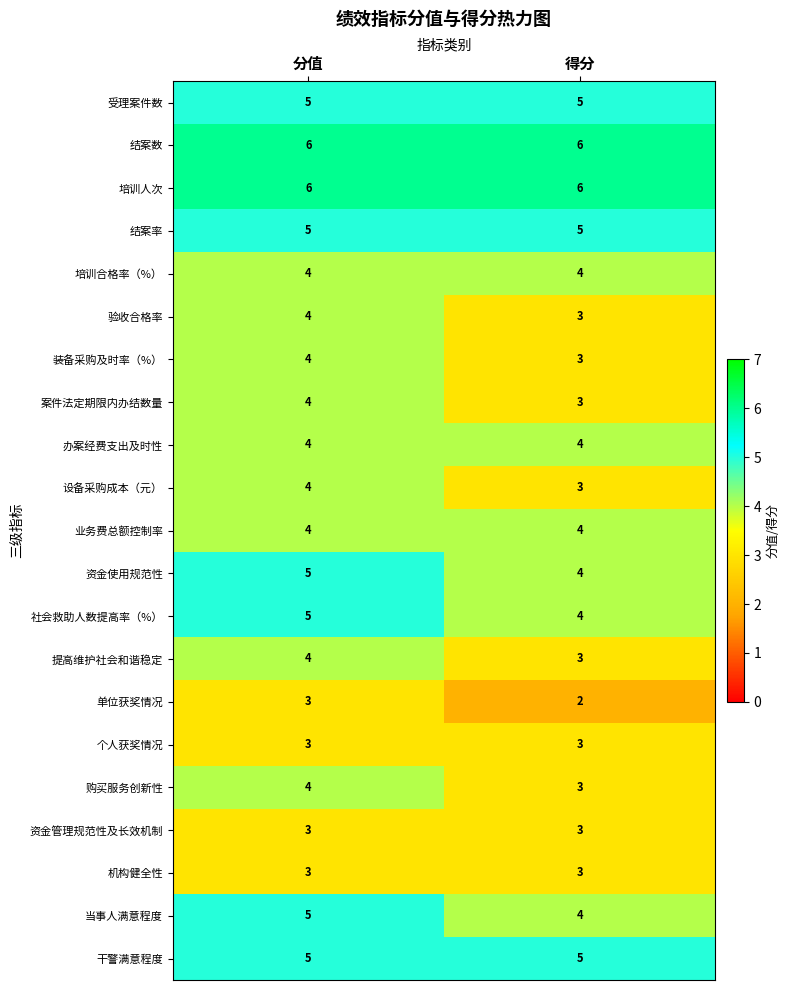

What is the spread (max minus min) of values at 得分?

4